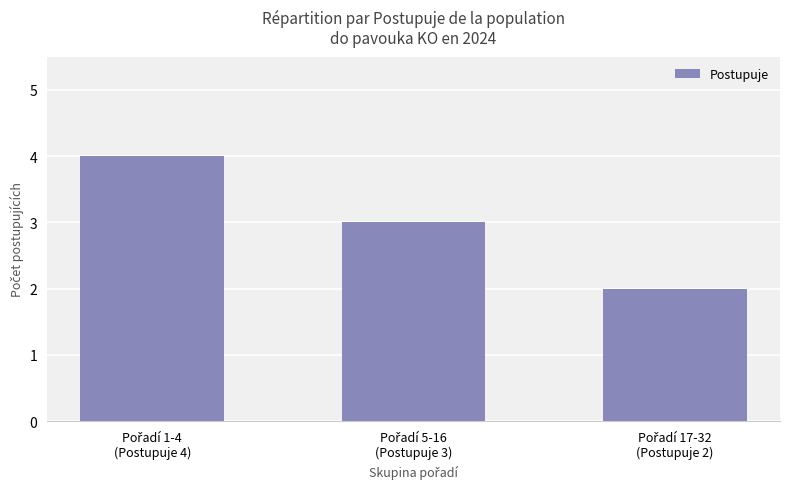

What is the value of the 1st bar from the left?

4